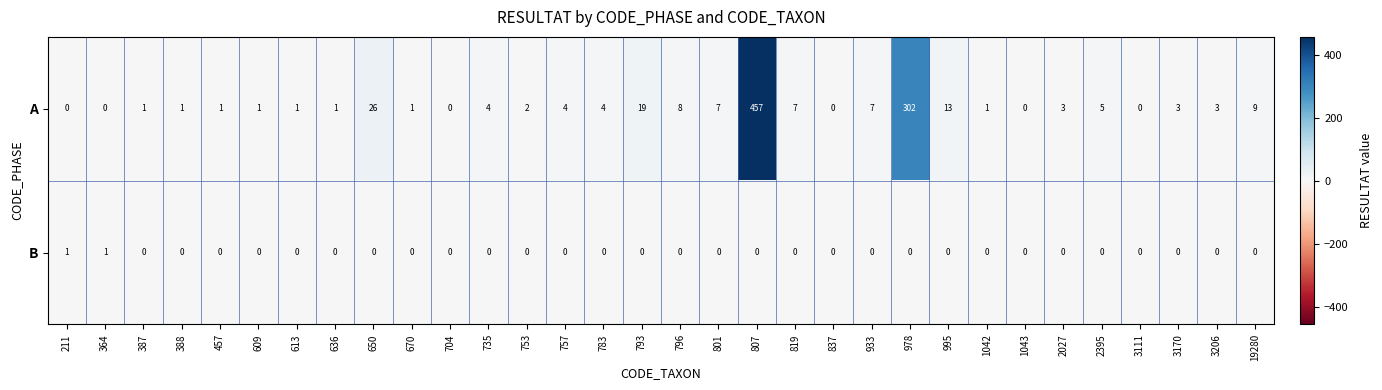

Where does the A series first go above 3?

650